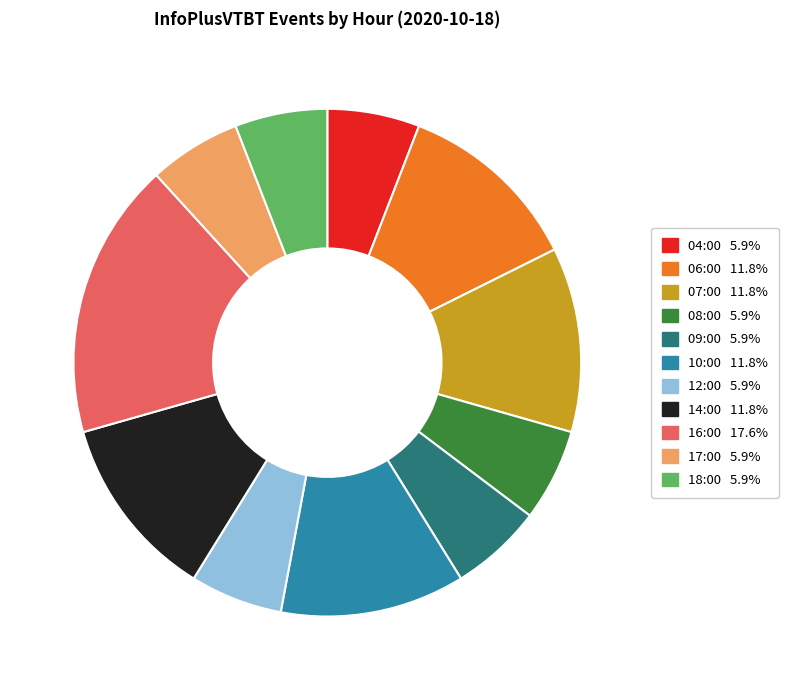

Which slice is the largest?

16:00